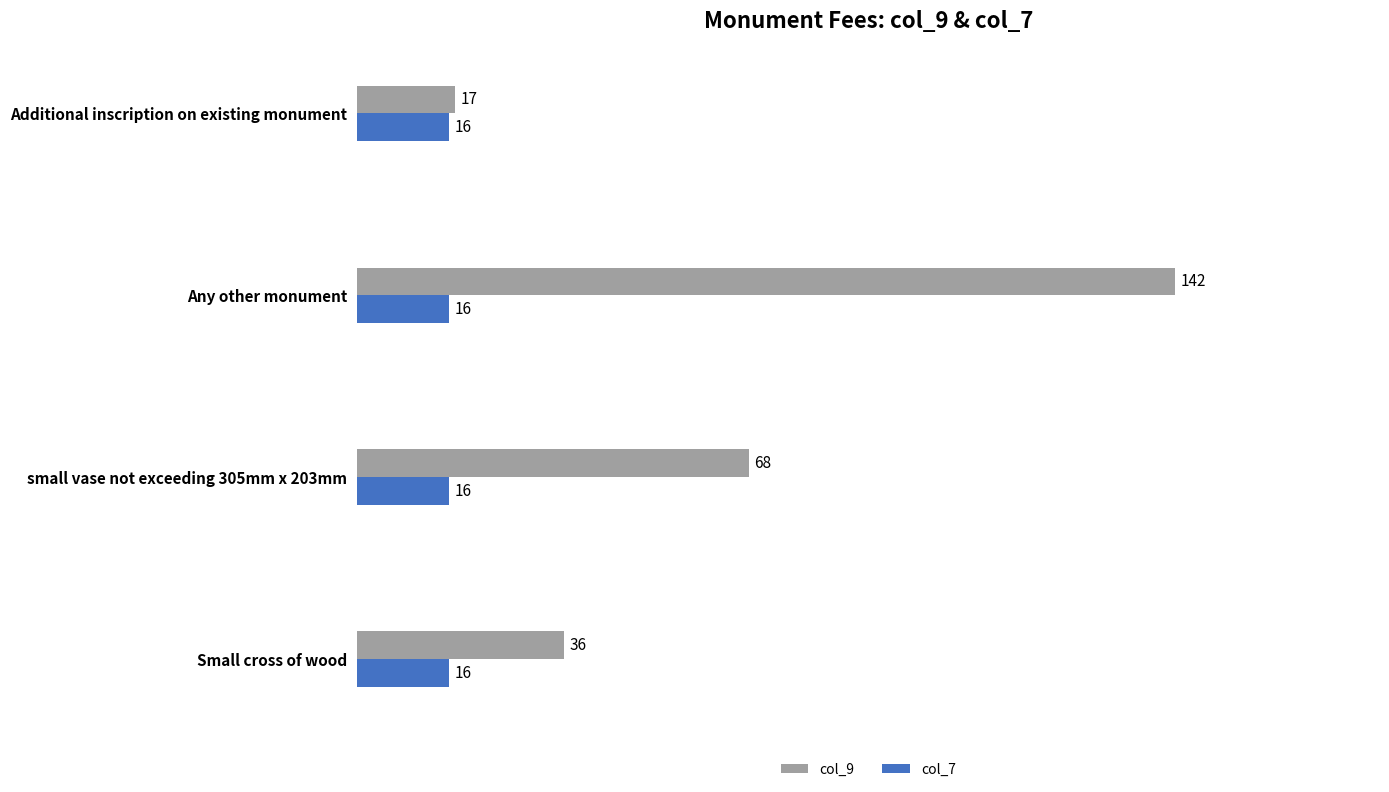

The col_9 series shows 142 at Any other monument. True or false?

True